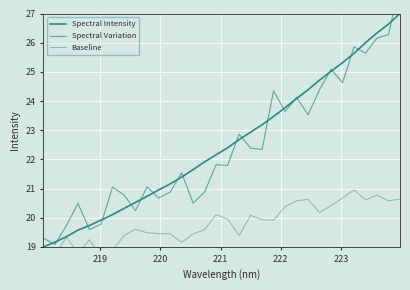

True or false: Baseline and Spectral Variation cross at least once.

False